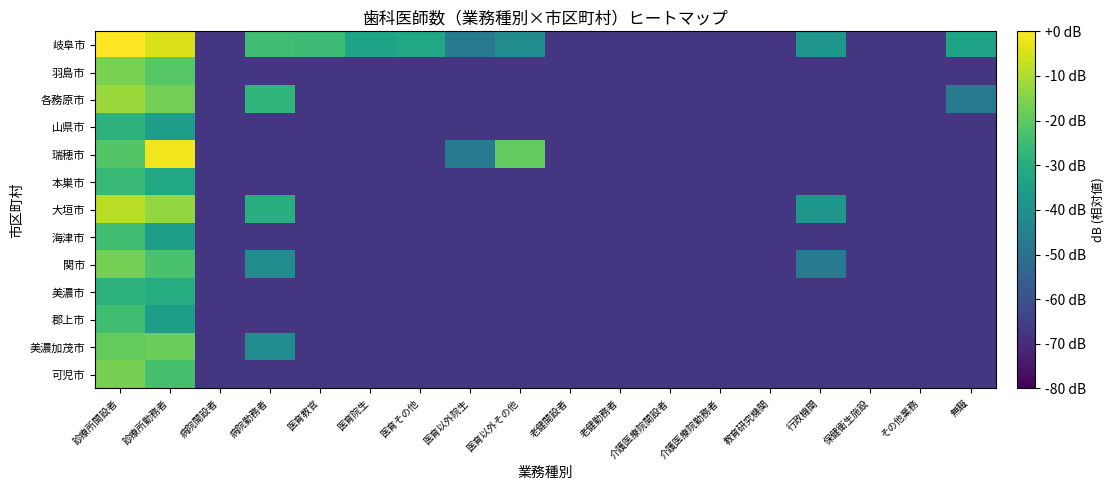

Which series changed the most between 医育院生 and 保健衛生施設?

岐阜市